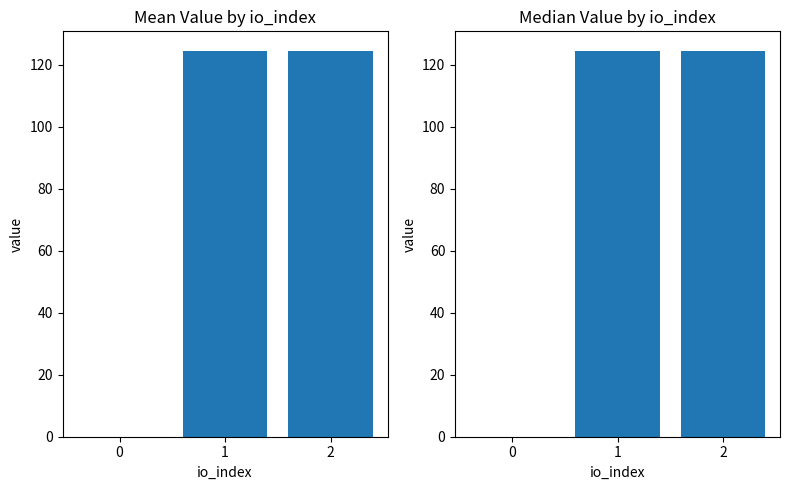

Reading left to right, extract all data points from this chart.

Mean Value: 0.0	124.6	124.6
Median Value: 0.0	124.6	124.6